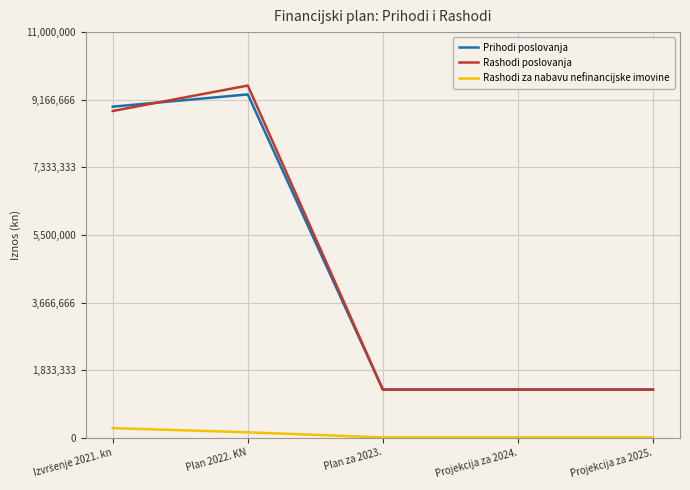

What position from the left is Projekcija za 2024.?

4